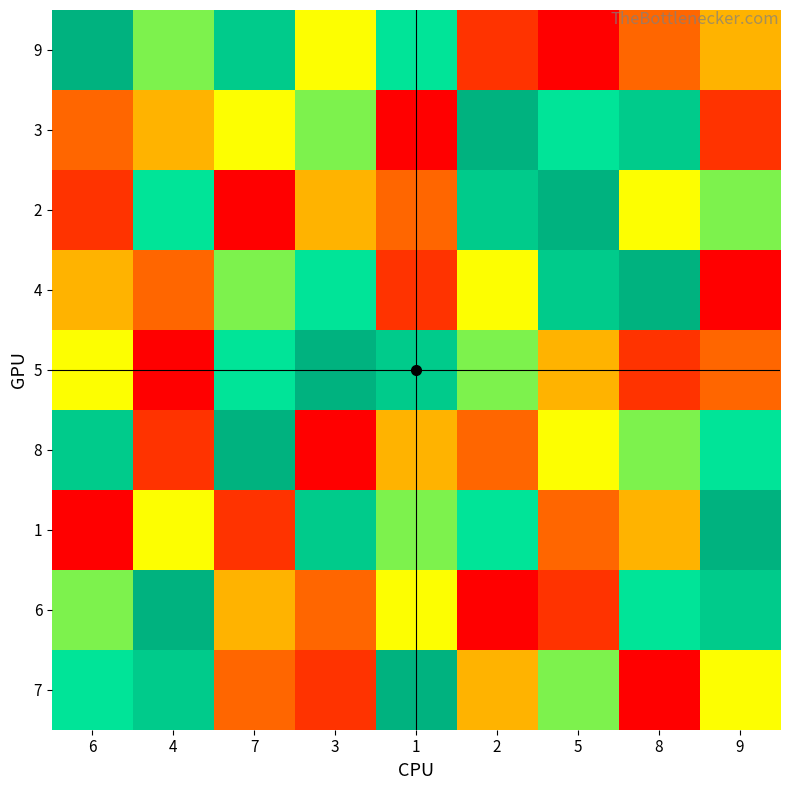

Which label corresponds to the smallest value in the chart?

5